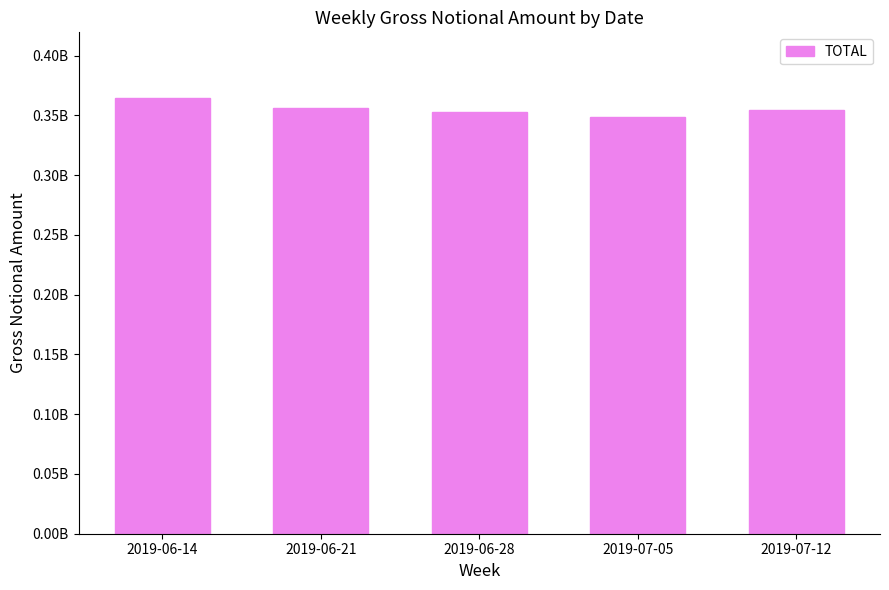

Which label corresponds to the smallest value in the chart?

2019-07-05